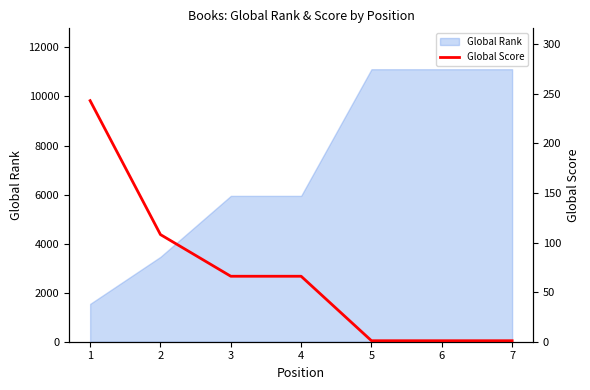

At which label does the data first exceed 66?

1